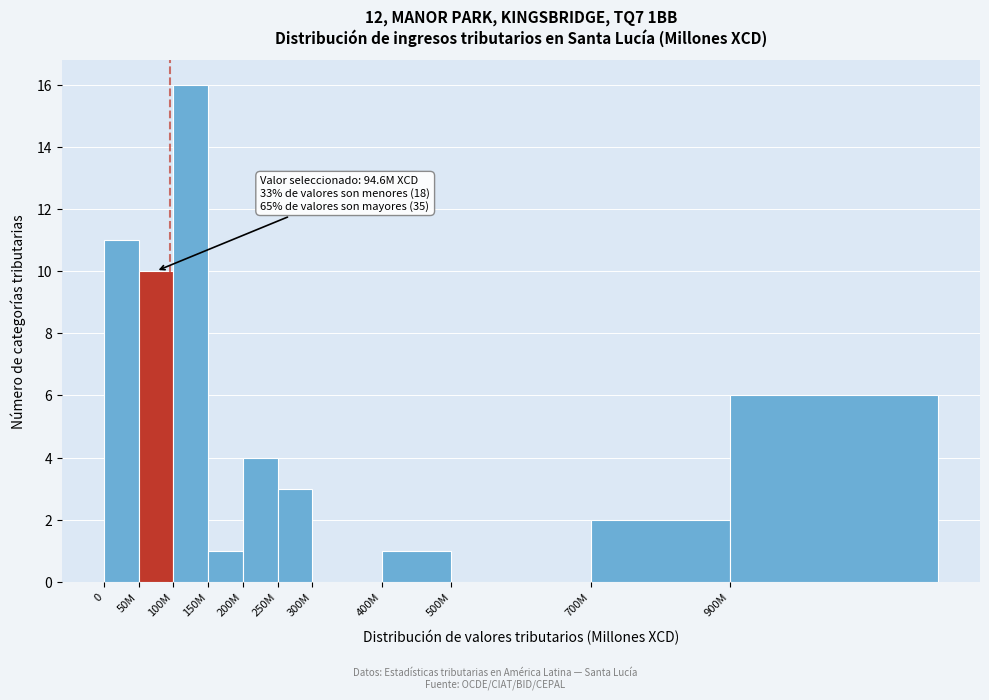

Reading left to right, list all the values displayed in this chart.

0=11	50M=10	100M=16	150M=1	200M=4	250M=3	300M=0	400M=1	500M=0	700M=2	900M=6